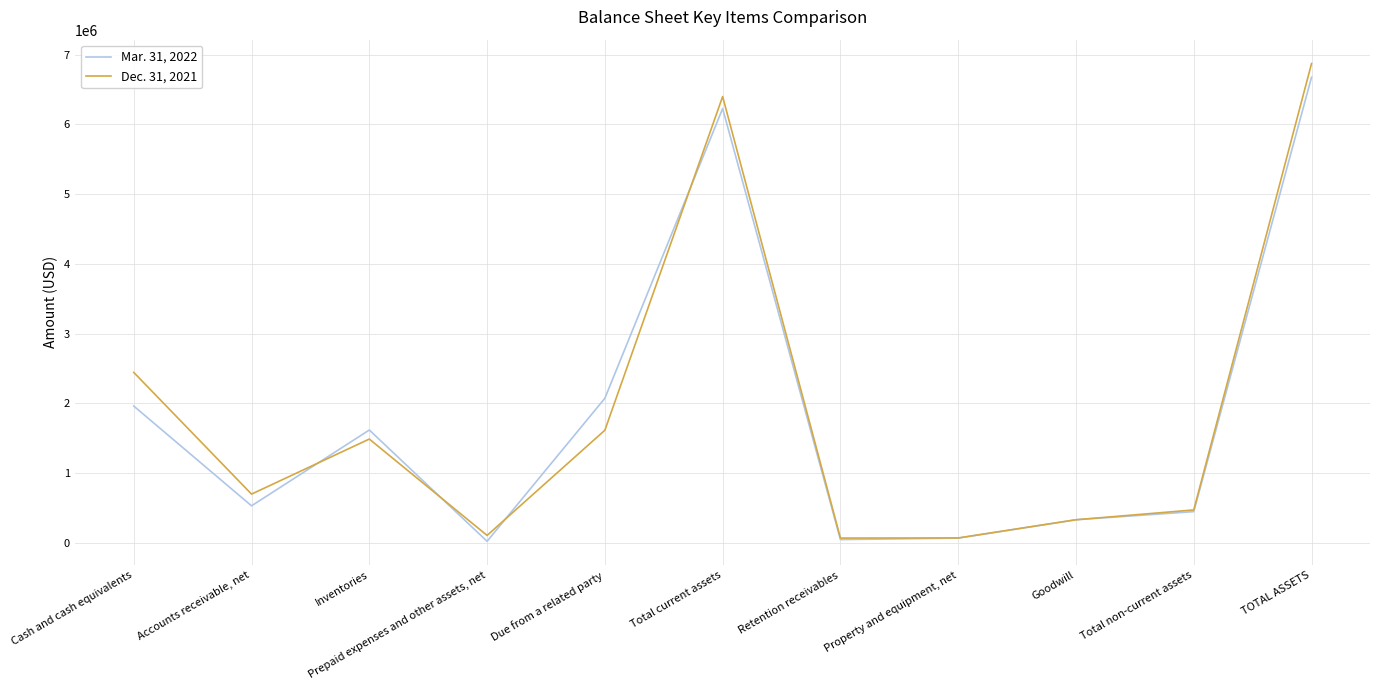

Which series has the largest range (max minus min)?

Dec. 31, 2021